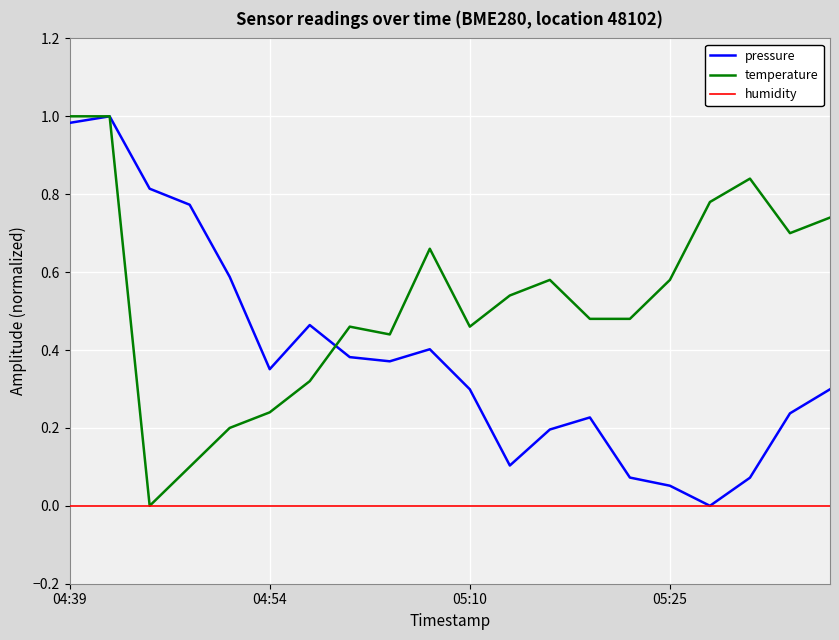

What are all the series names shown in the legend?

pressure, temperature, humidity